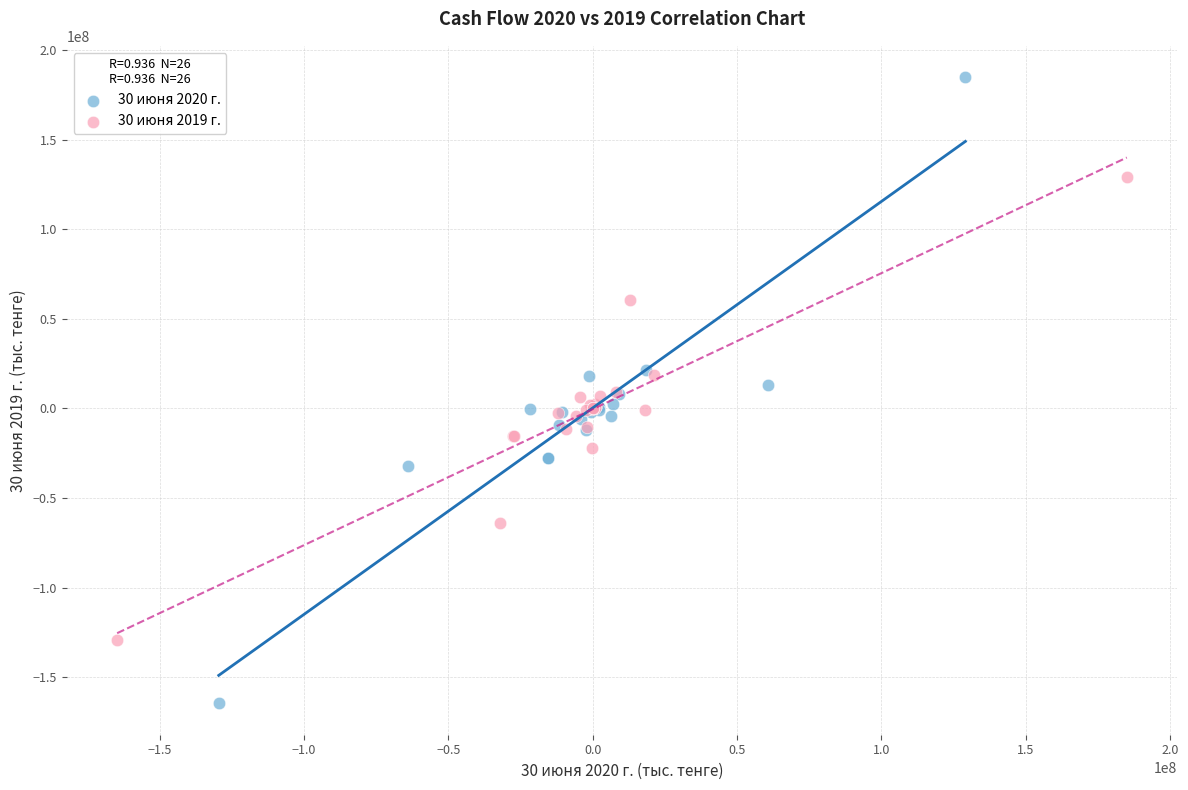

What are all the series names shown in the legend?

30 июня 2020 г., 30 июня 2019 г.